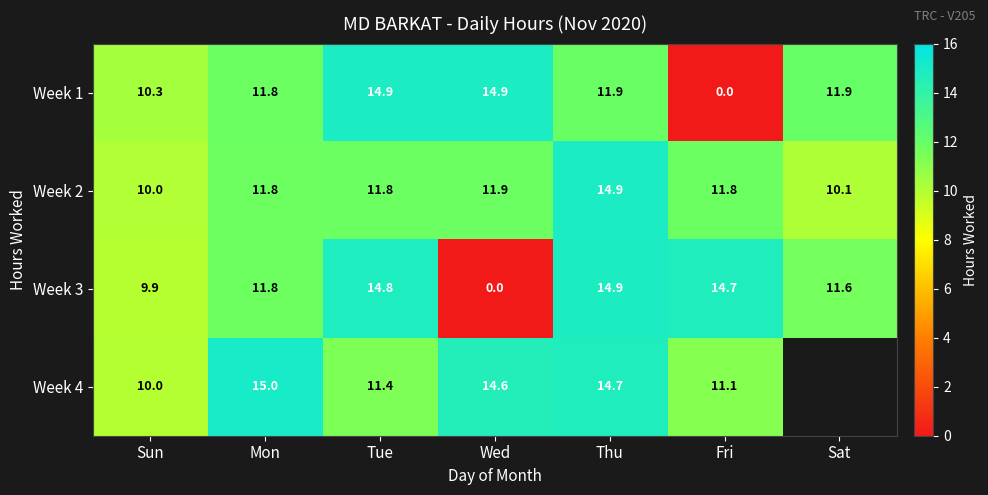

Rank the categories by Week 3 value from highest to lowest.

Thu, Tue, Fri, Mon, Sat, Sun, Wed